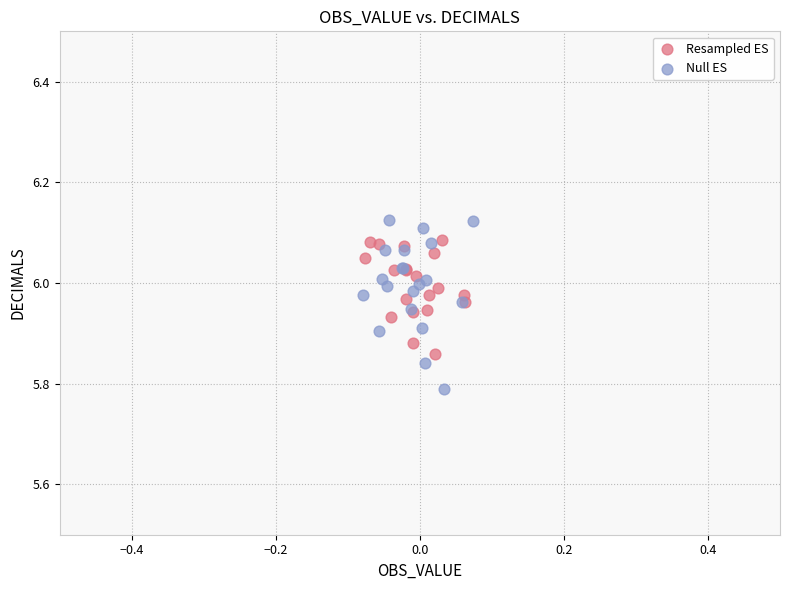

Which series contains the lowest Y value?

Null ES